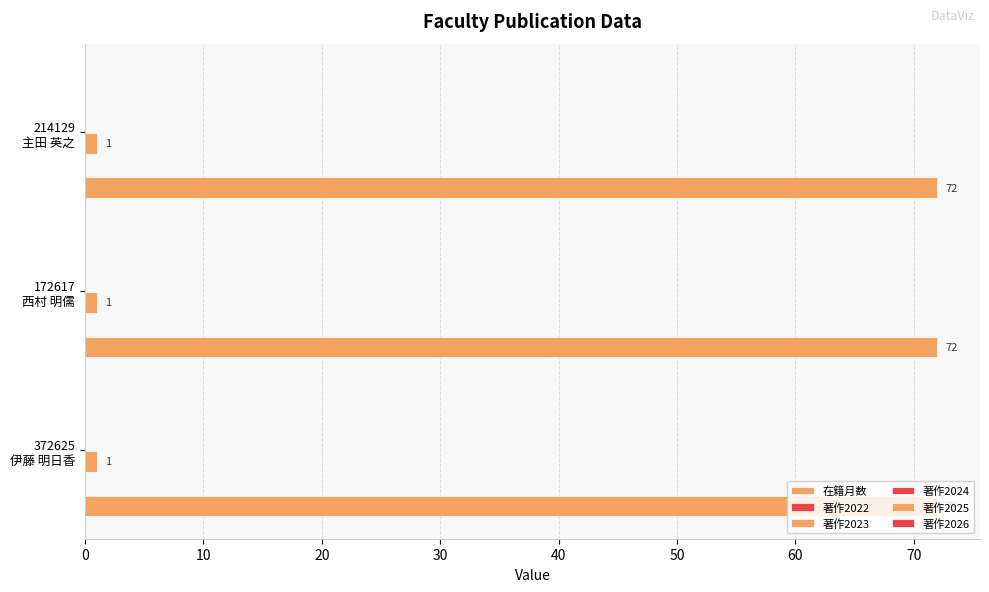

Reading left to right, transcribe all the data shown in this chart.

在籍月数: 372625
伊藤 明日香=72	172617
西村 明儒=72	214129
主田 英之=72
著作2022: 372625
伊藤 明日香=0	172617
西村 明儒=0	214129
主田 英之=0
著作2023: 372625
伊藤 明日香=1	172617
西村 明儒=1	214129
主田 英之=1
著作2024: 372625
伊藤 明日香=0	172617
西村 明儒=0	214129
主田 英之=0
著作2025: 372625
伊藤 明日香=0	172617
西村 明儒=0	214129
主田 英之=0
著作2026: 372625
伊藤 明日香=0	172617
西村 明儒=0	214129
主田 英之=0